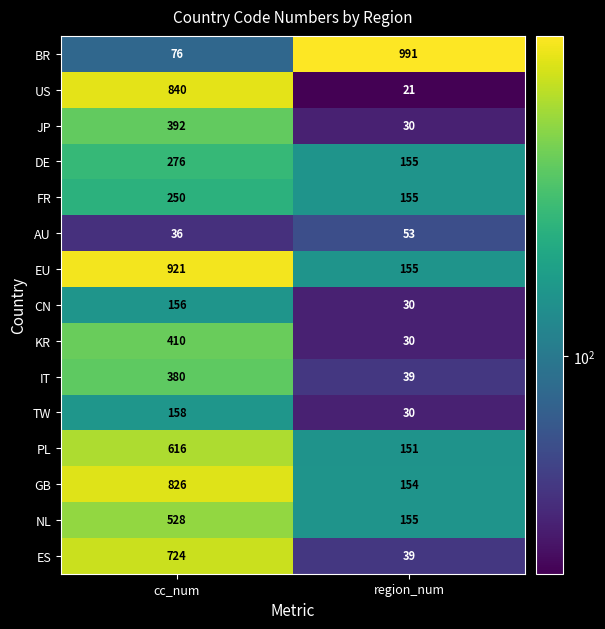

What is the greatest value displayed?

991